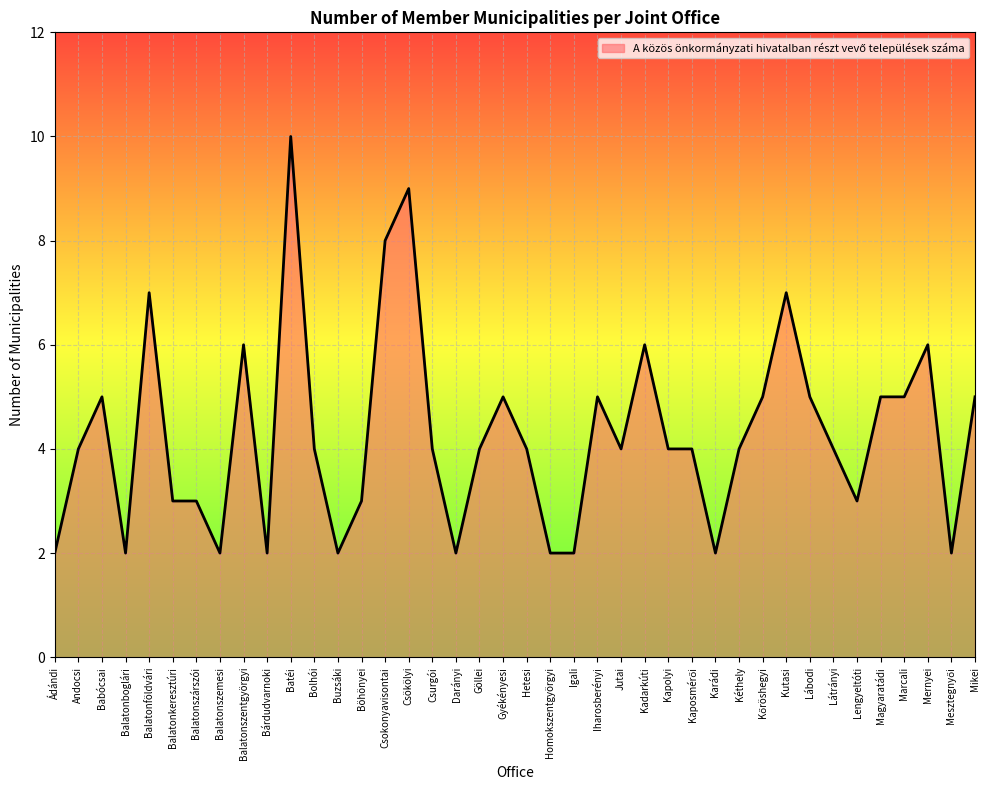

What is the sum of all values?

171